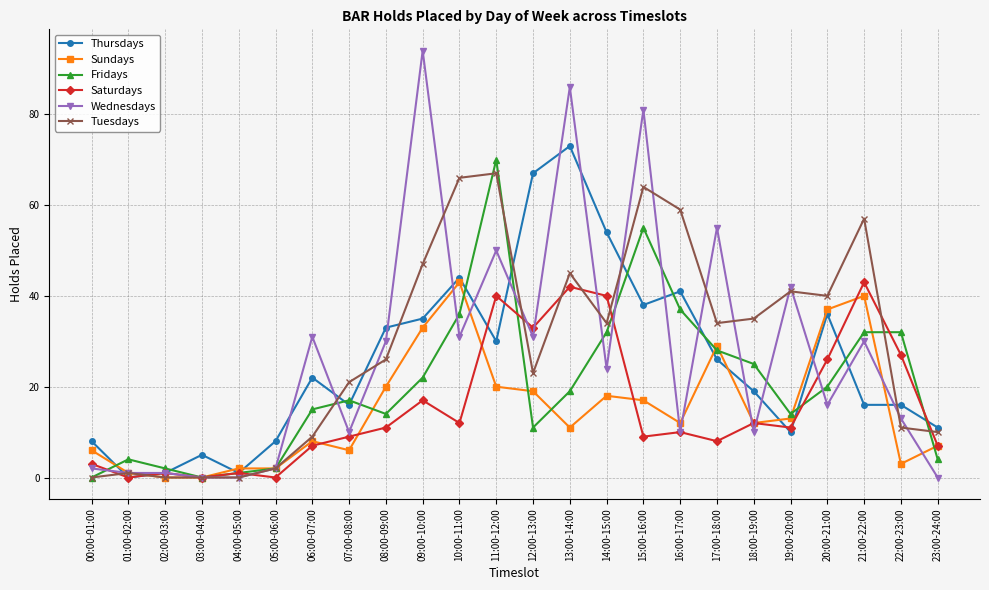

Which series has the widest spread of values?

Wednesdays